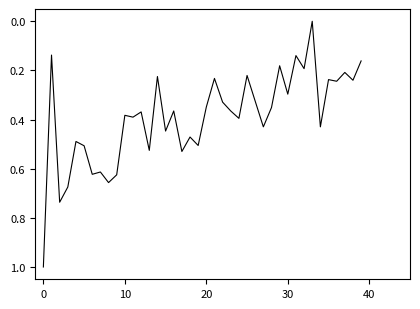

What is the difference between the maximum and second lowest values?

0.9